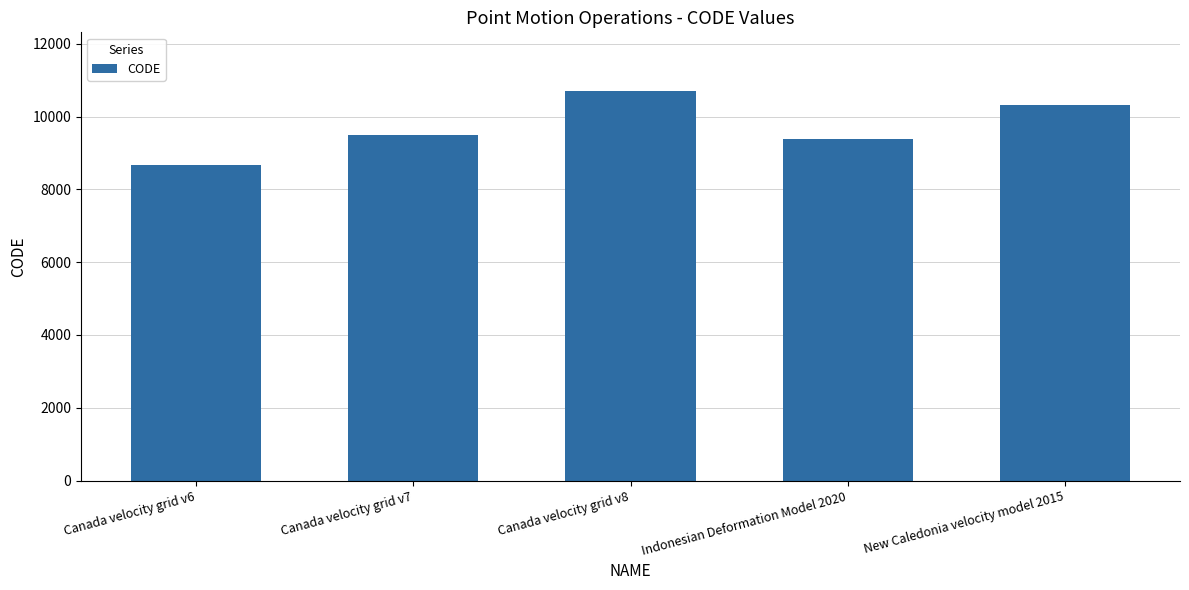

What is the difference between the values at Canada velocity grid v7 and Canada velocity grid v6?

807